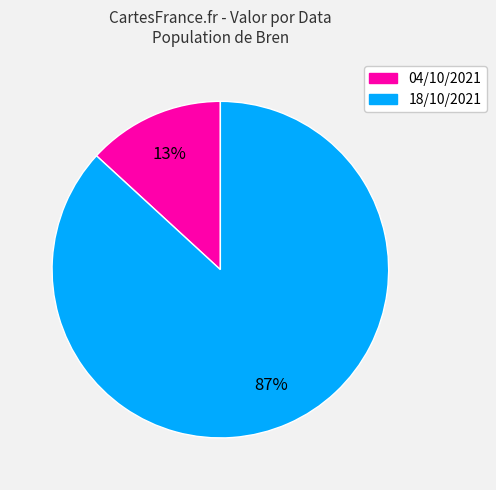

To the nearest percent, what percentage of the pie is 04/10/2021?

13%